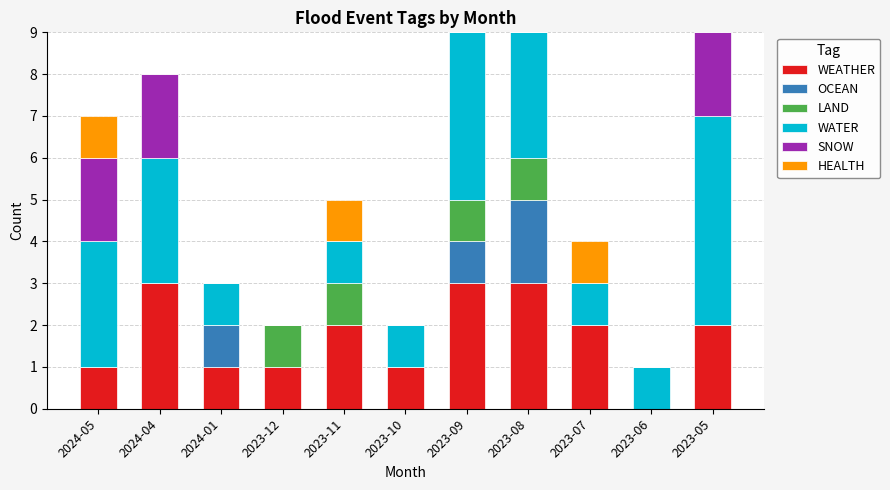

What is the maximum value for WEATHER?

3